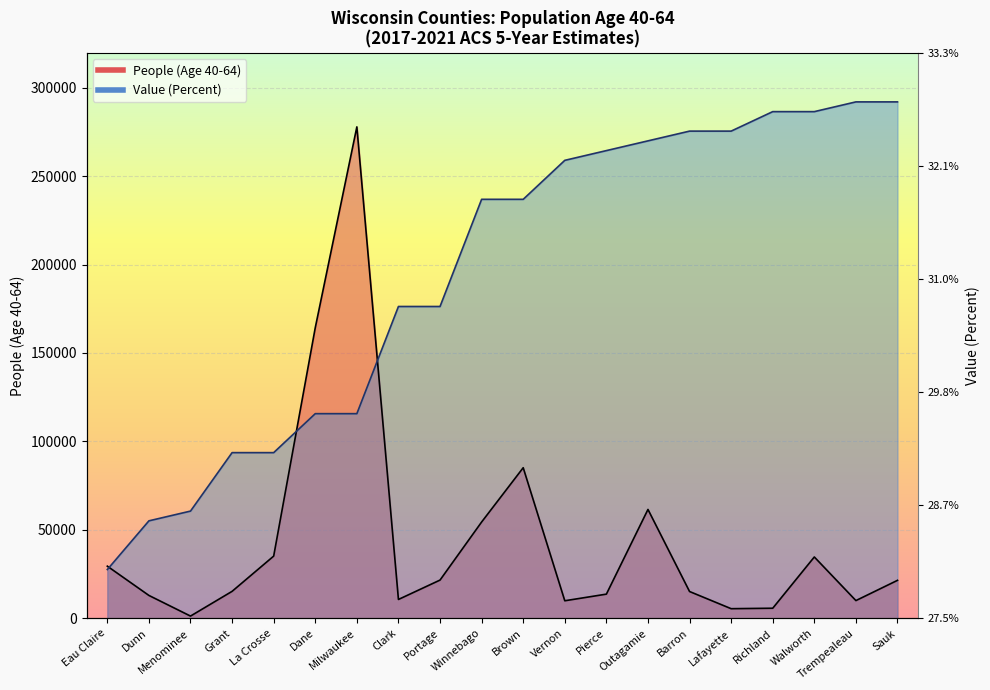

Does the chart display data point markers on the line(s)?

No